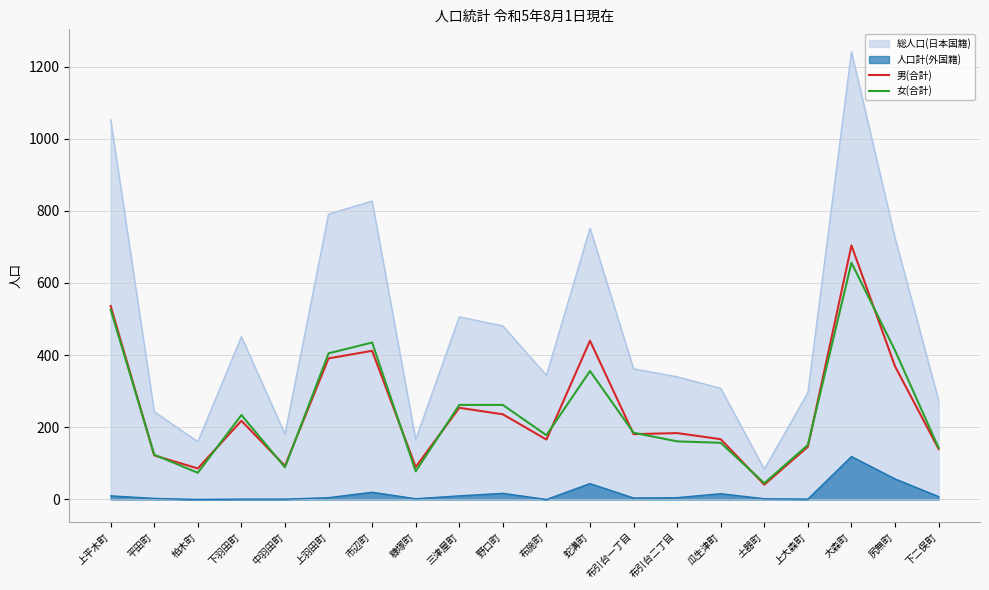

True or false: 女(合計) and 男(合計) intersect in this chart.

True